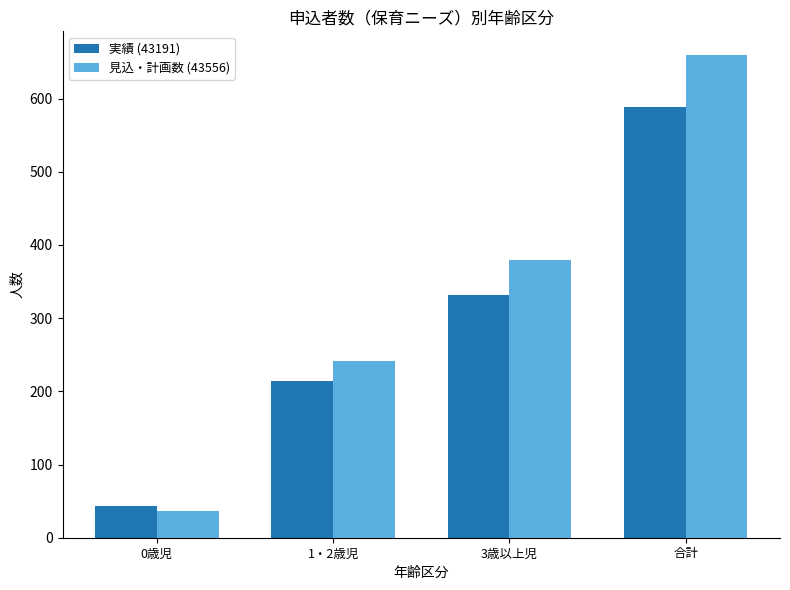

What is the approximate value of 見込・計画数 (43556) at 3歳以上児, to the nearest 100?

400